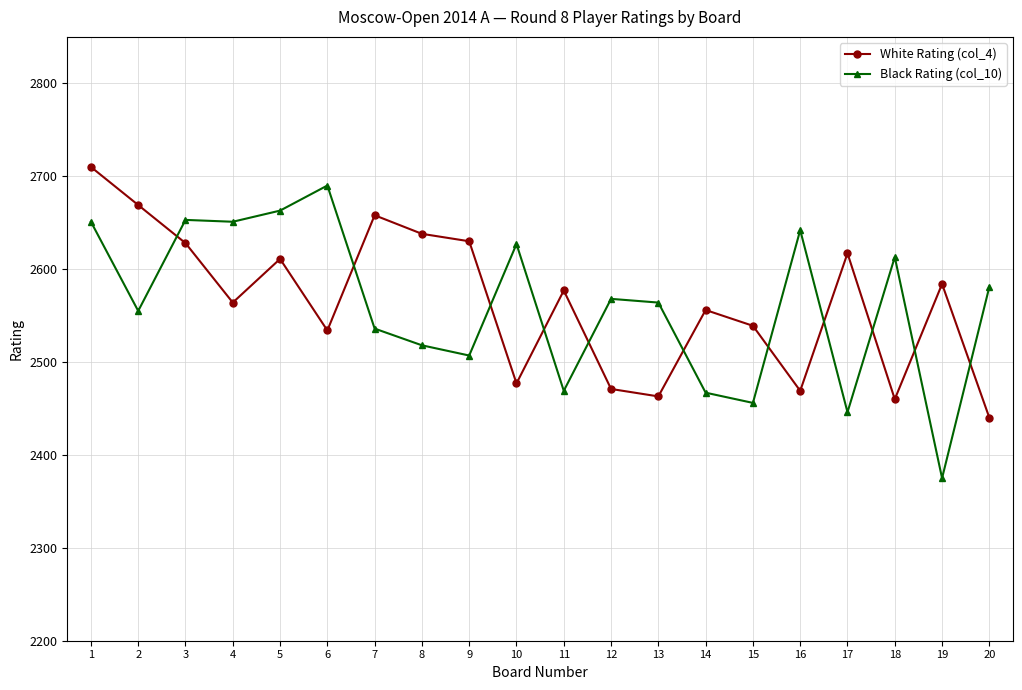

At which category does White Rating (col_4) reach its first local peak?

5